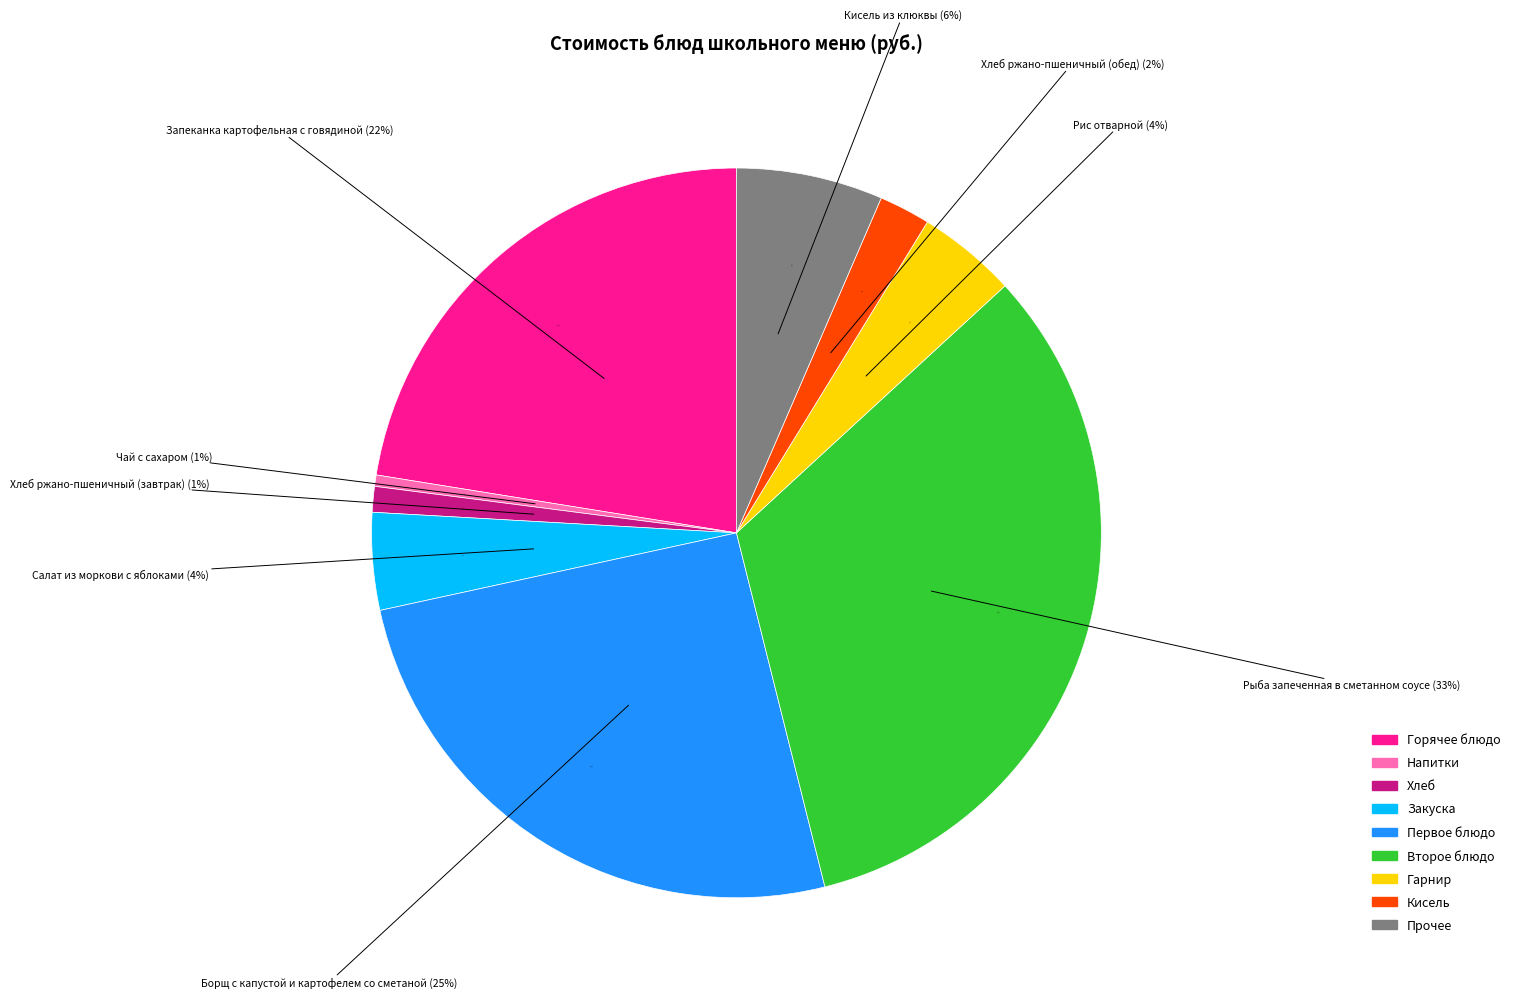

To the nearest percent, what percentage of the pie is Салат из моркови с яблоками?

4%